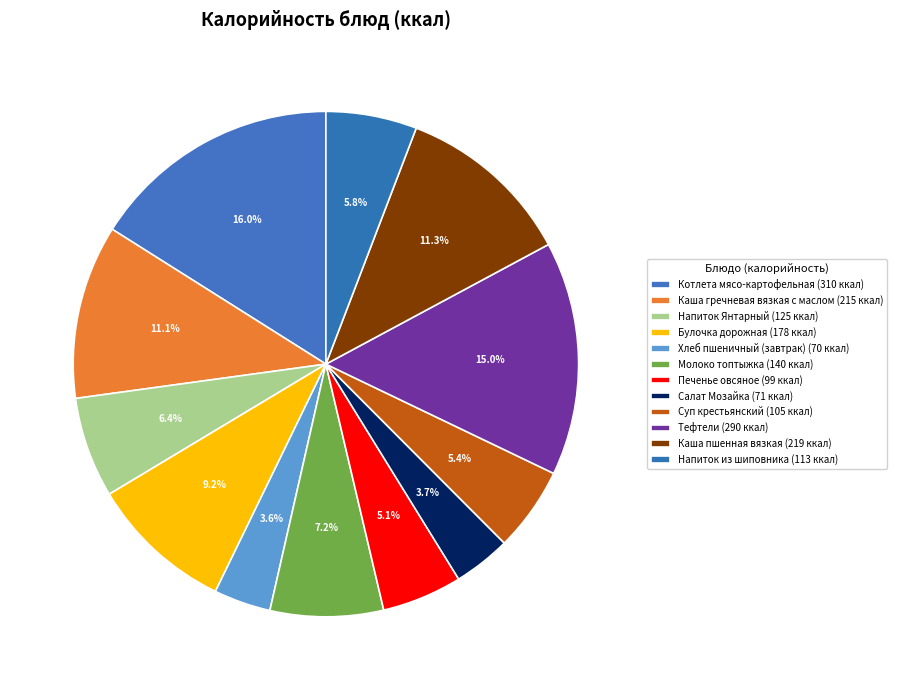

To the nearest percent, what portion does Салат Мозайка represent?

4%